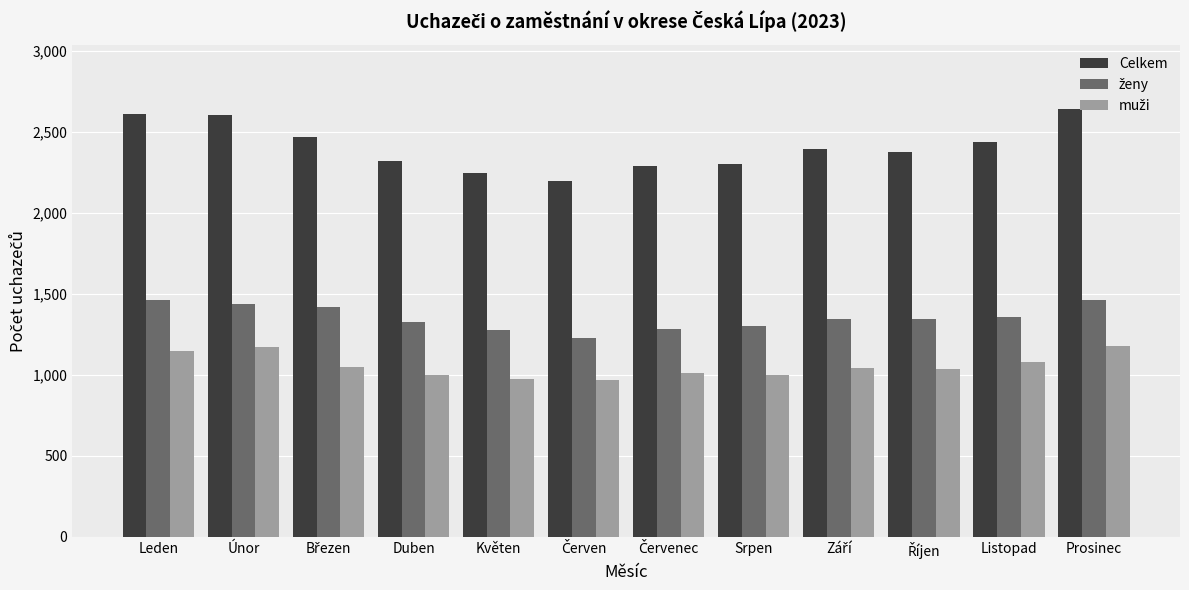

What is the sum of all Celkem values?

28910